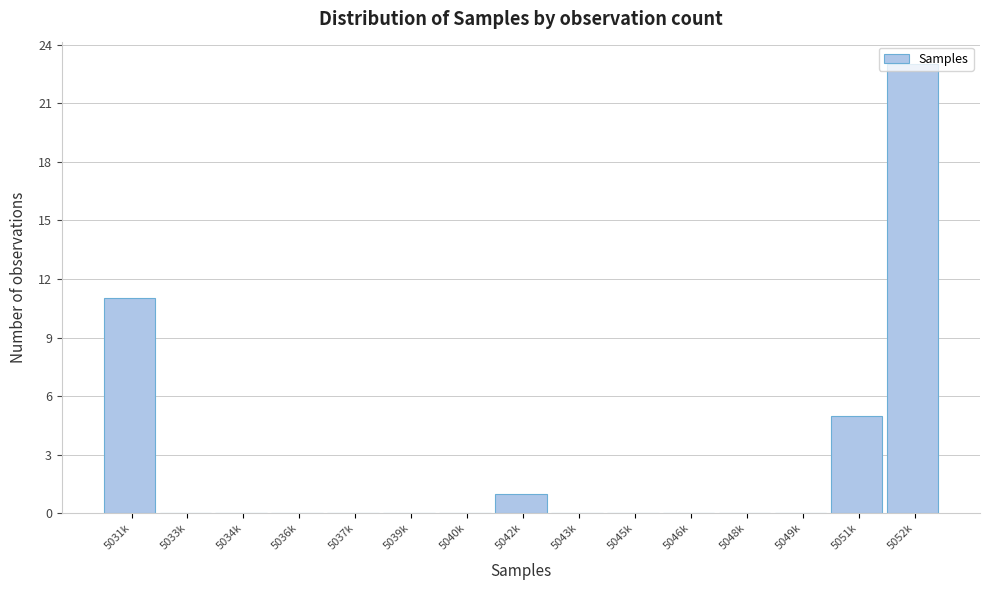

What is the change in value from 5034k to 5052k?

+23